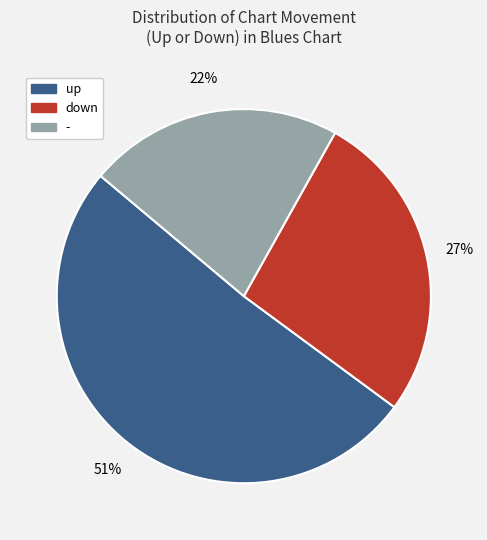

Do - and up together represent more than half of the pie?

Yes